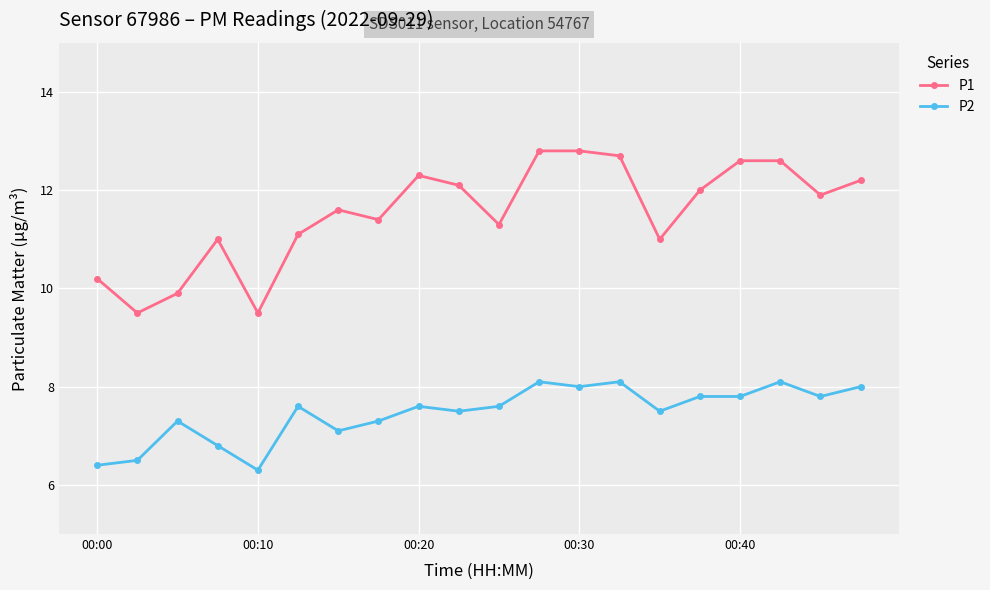

How many values in the P2 series exceed 7?

16